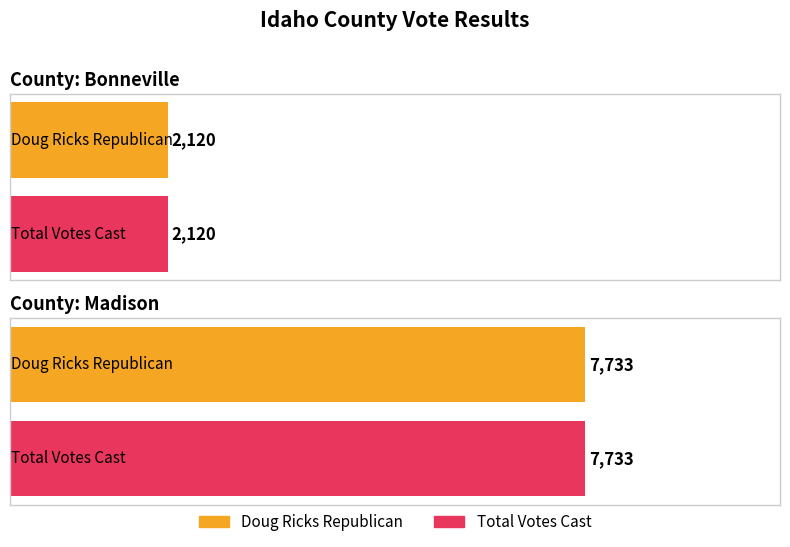

Which series has the largest total across all categories?

Doug Ricks Republican